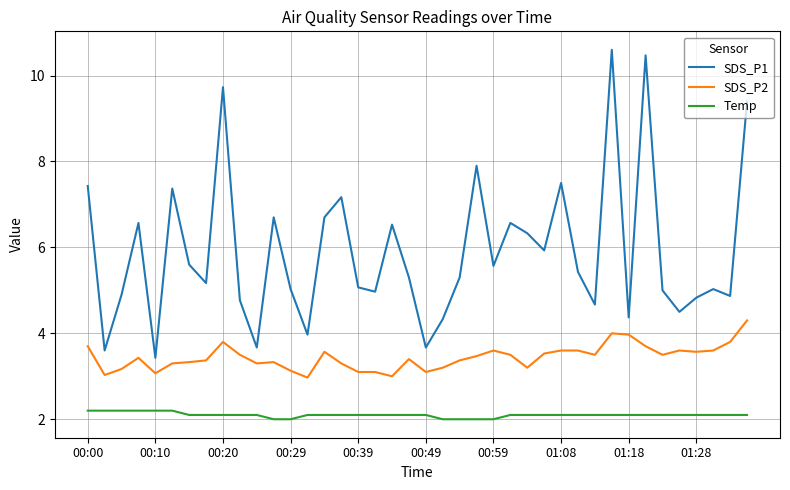

What is the lowest value of the SDS_P1 series?

3.4